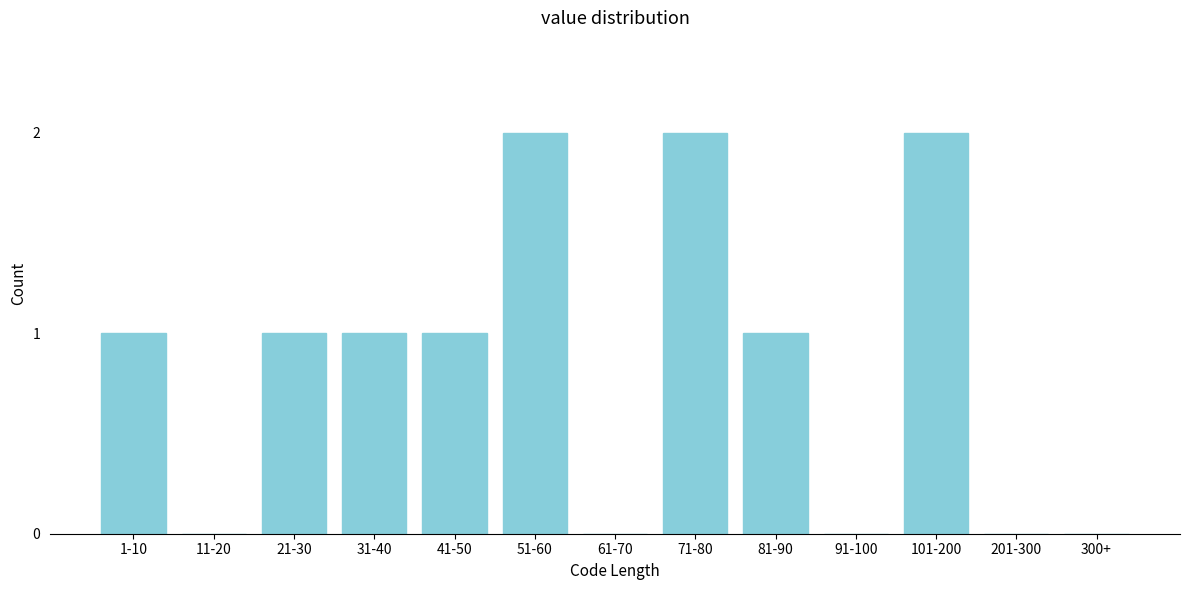

Reading right to left, extract all data points from this chart.

300+=0	201-300=0	101-200=2	91-100=0	81-90=1	71-80=2	61-70=0	51-60=2	41-50=1	31-40=1	21-30=1	11-20=0	1-10=1